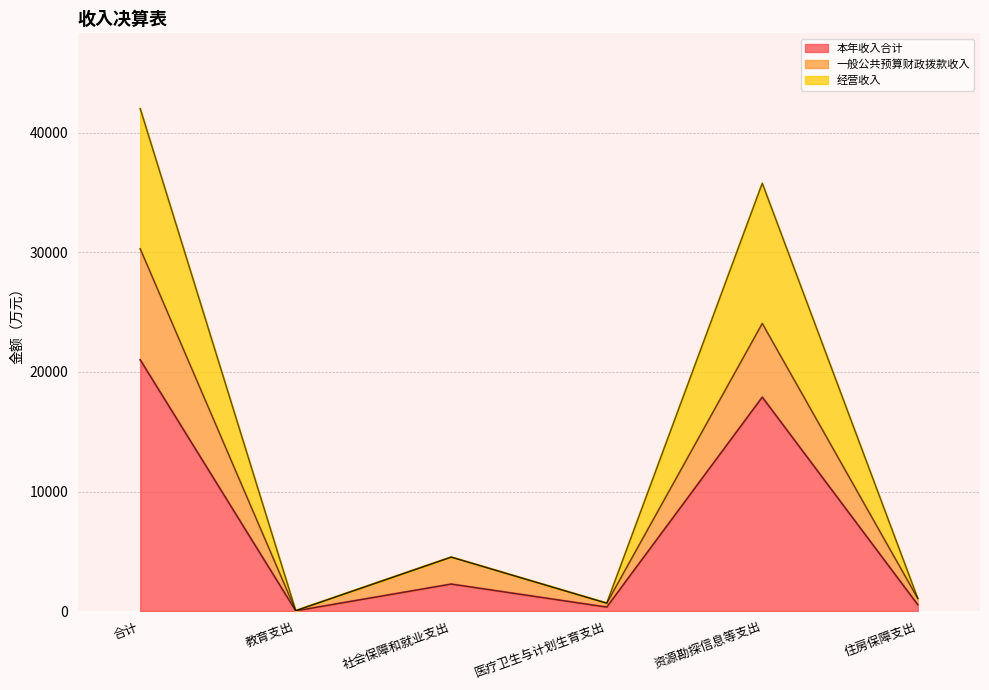

True or false: 一般公共预算财政拨款收入 has more than 0 interior local peaks.

True